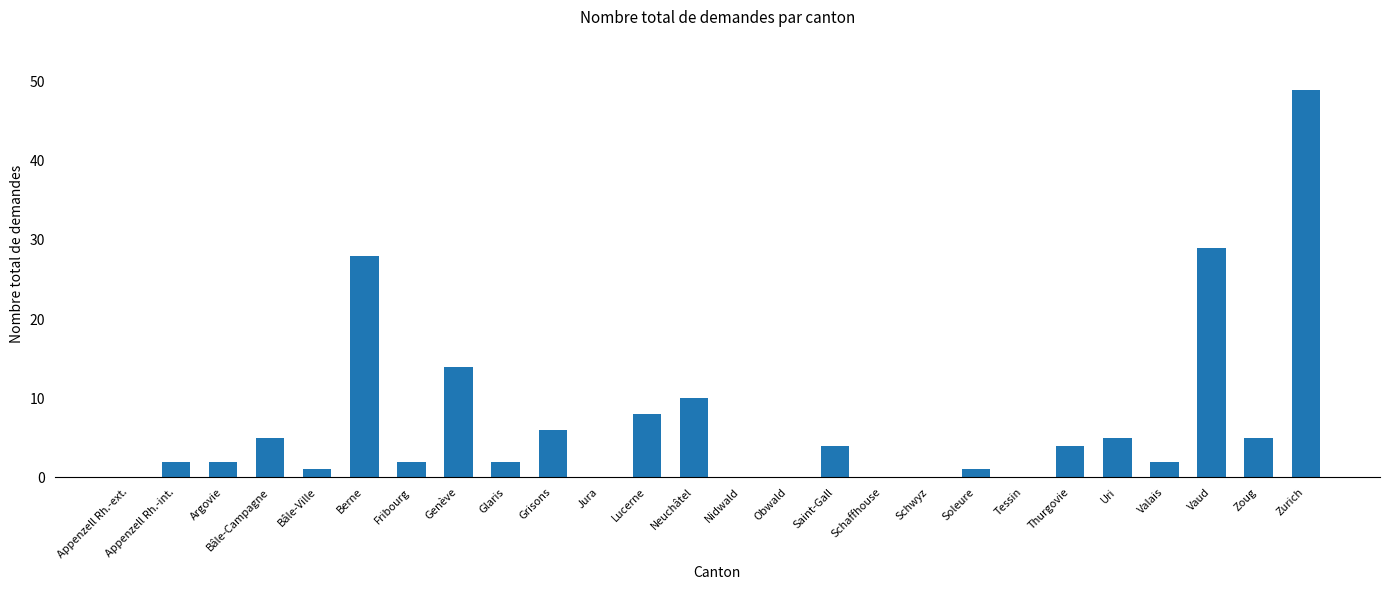

Reading left to right, what are all the values shown in this chart?

0	2	2	5	1	28	2	14	2	6	0	8	10	0	0	4	0	0	1	0	4	5	2	29	5	49